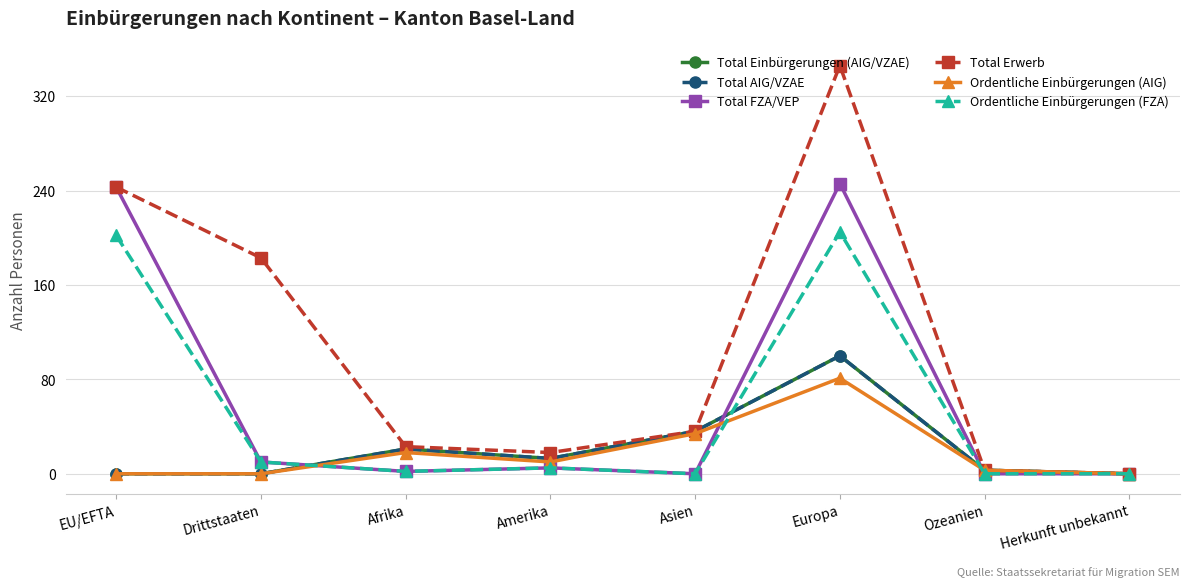

True or false: Total Erwerb has more than 1 interior local peaks.

False